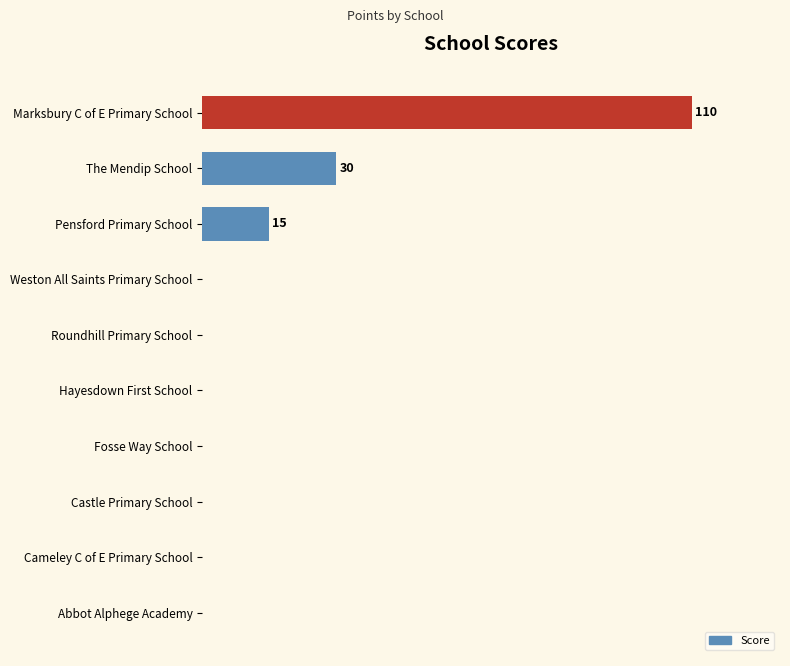

Are the bars horizontal?

Yes